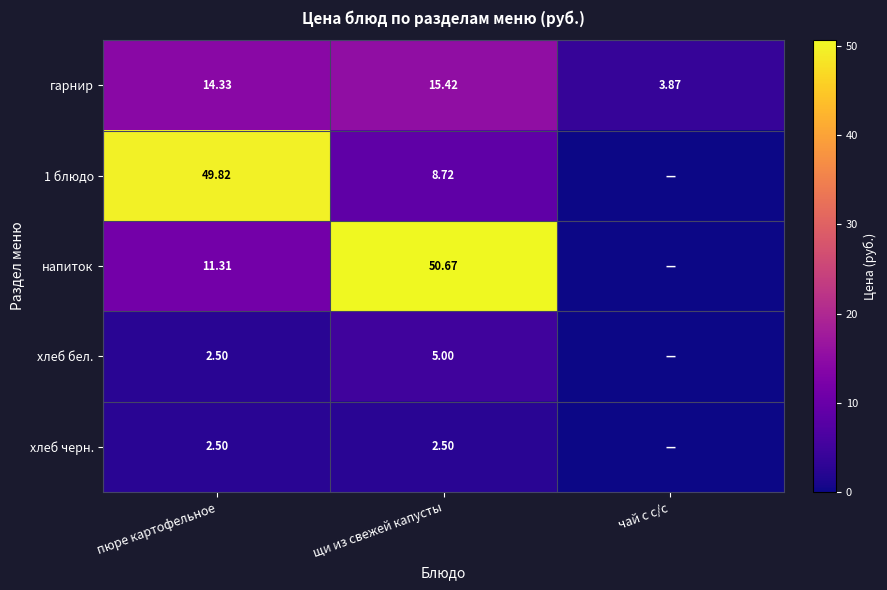

At щи из свежей капусты, list the series in order from smallest to largest.

хлеб черн., хлеб бел., 1 блюдо, гарнир, напиток